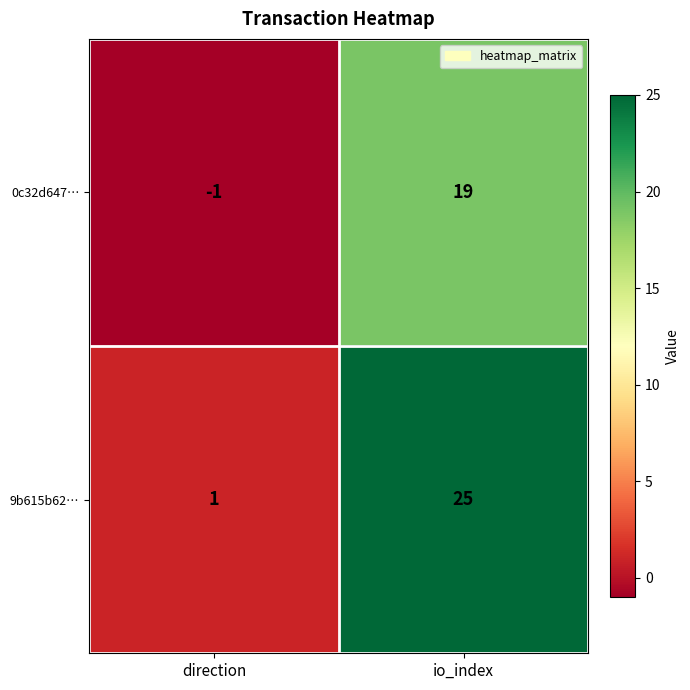

Reading right to left, extract all data points from this chart.

0c32d647…: 19	-1
9b615b62…: 25	1